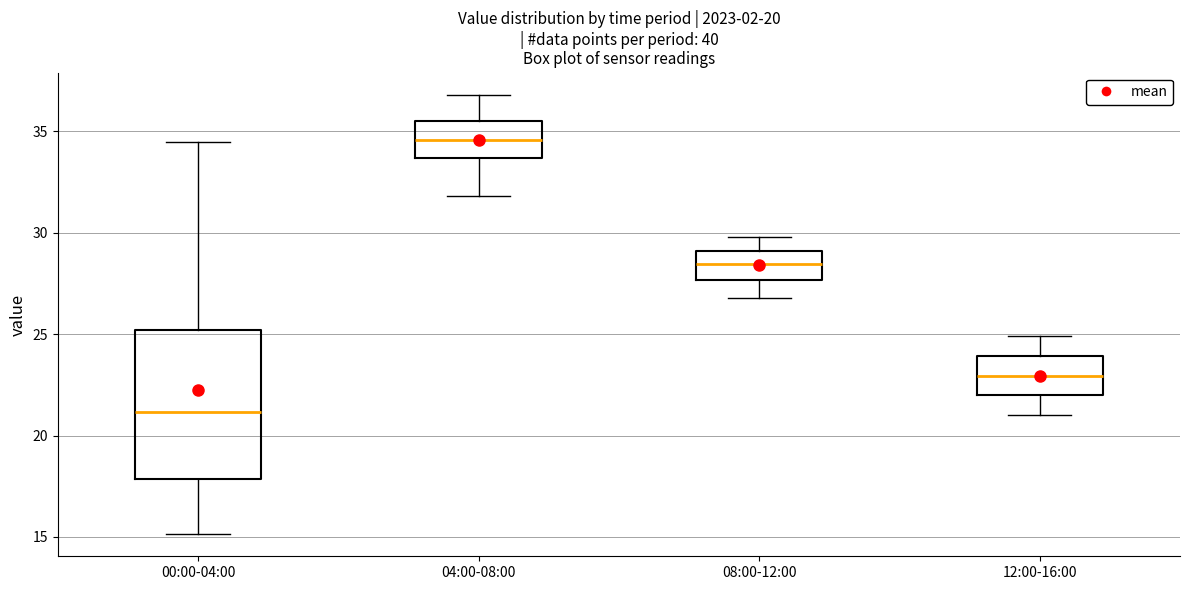

Which box is the tallest, from its lower edge to its upper edge?

00:00-04:00